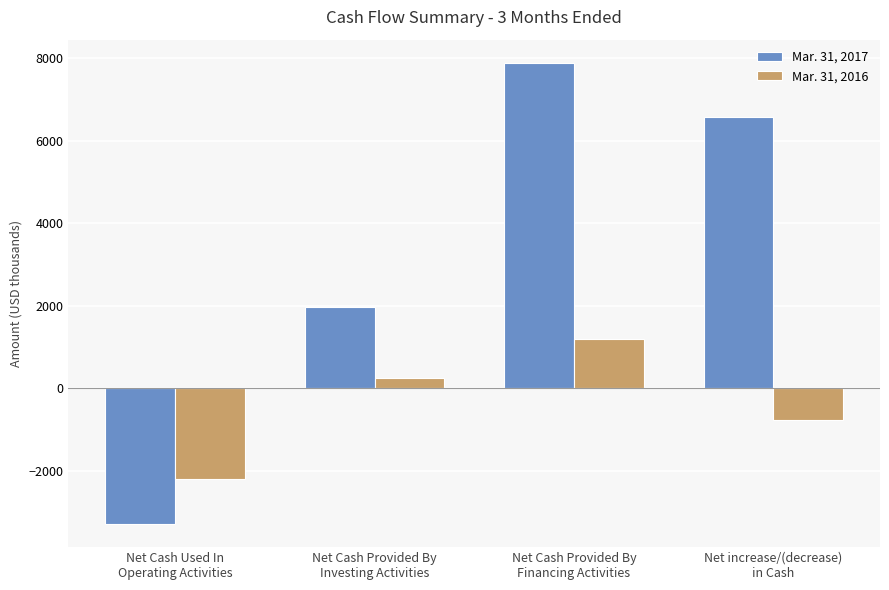

Which series changed the most between Net Cash Provided By
Investing Activities and Net Cash Provided By
Financing Activities?

Mar. 31, 2017